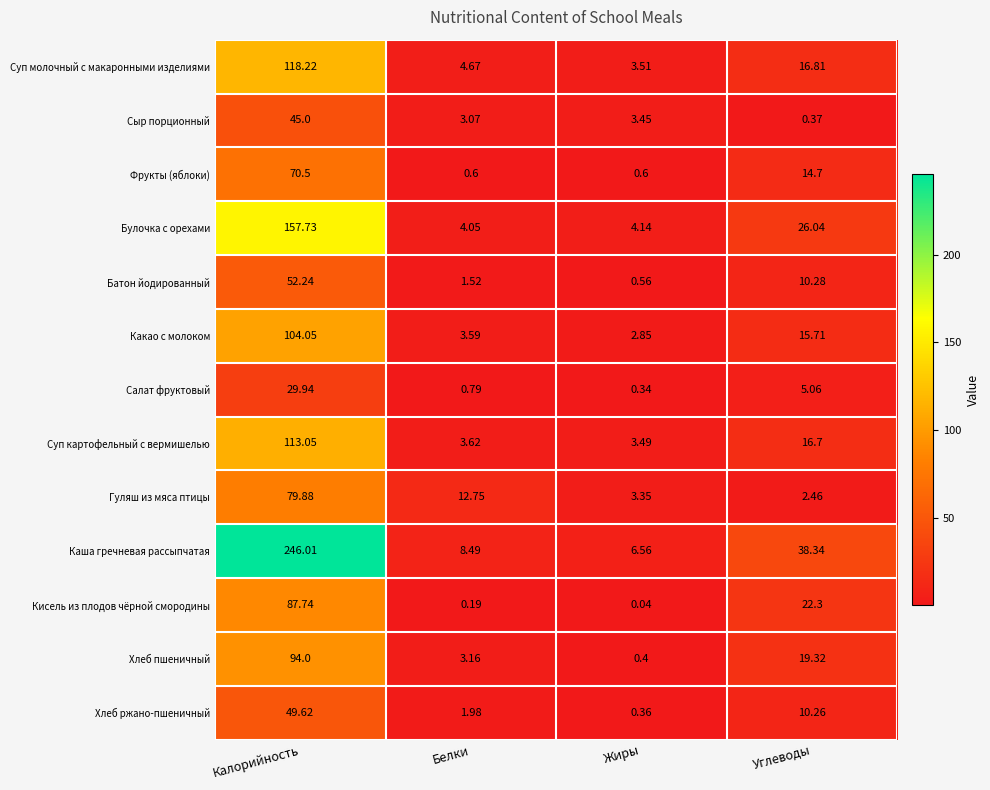

Which series changed the most between Калорийность and Углеводы?

Каша гречневая рассыпчатая